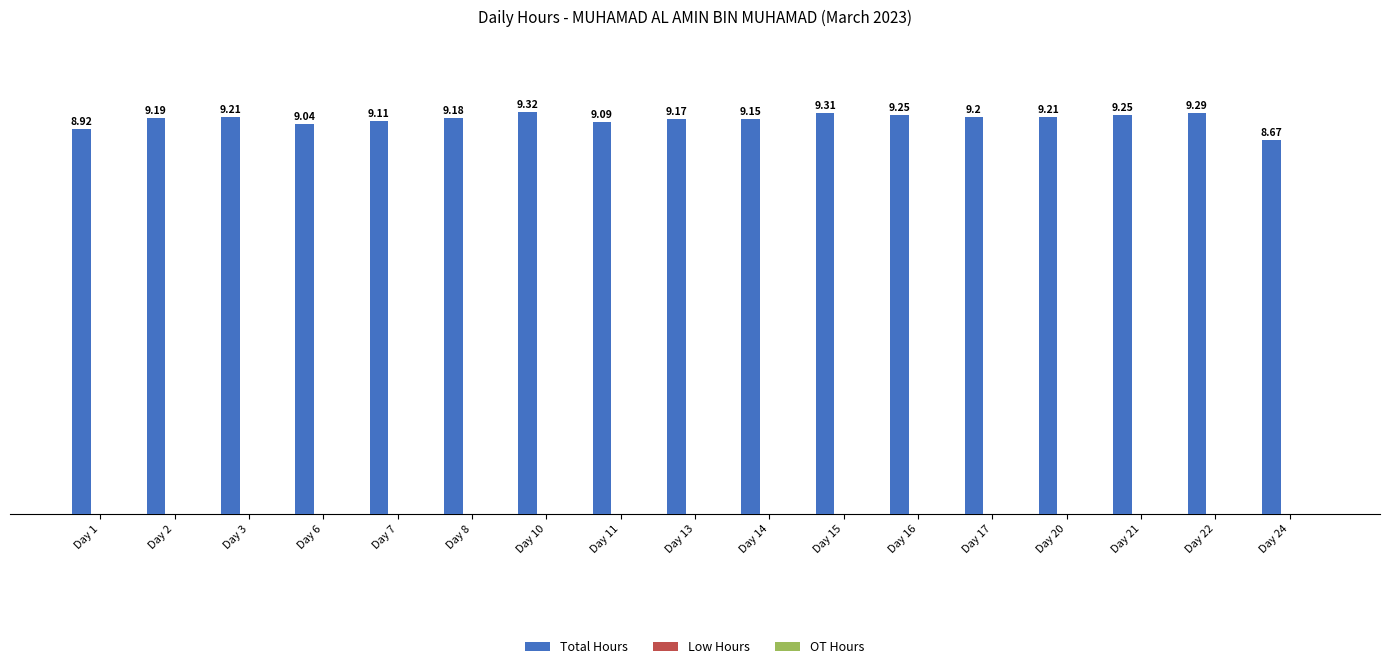

Does the chart contain any negative values?

No